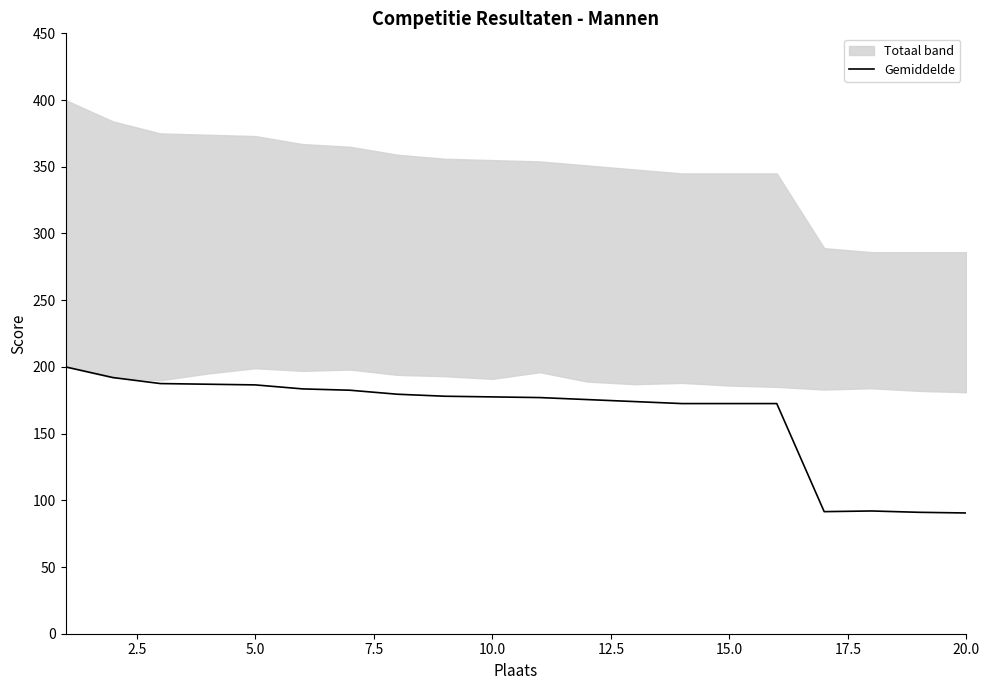

What is the minimum value for Gemiddelde?

90.5